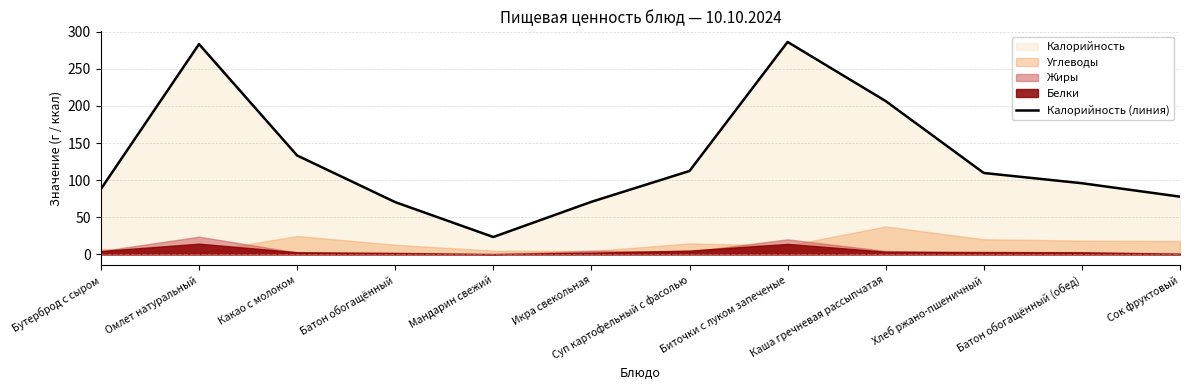

What is the ratio of the value at Биточки с луком запеченые to the value at Суп картофельный с фасолью?

2.5